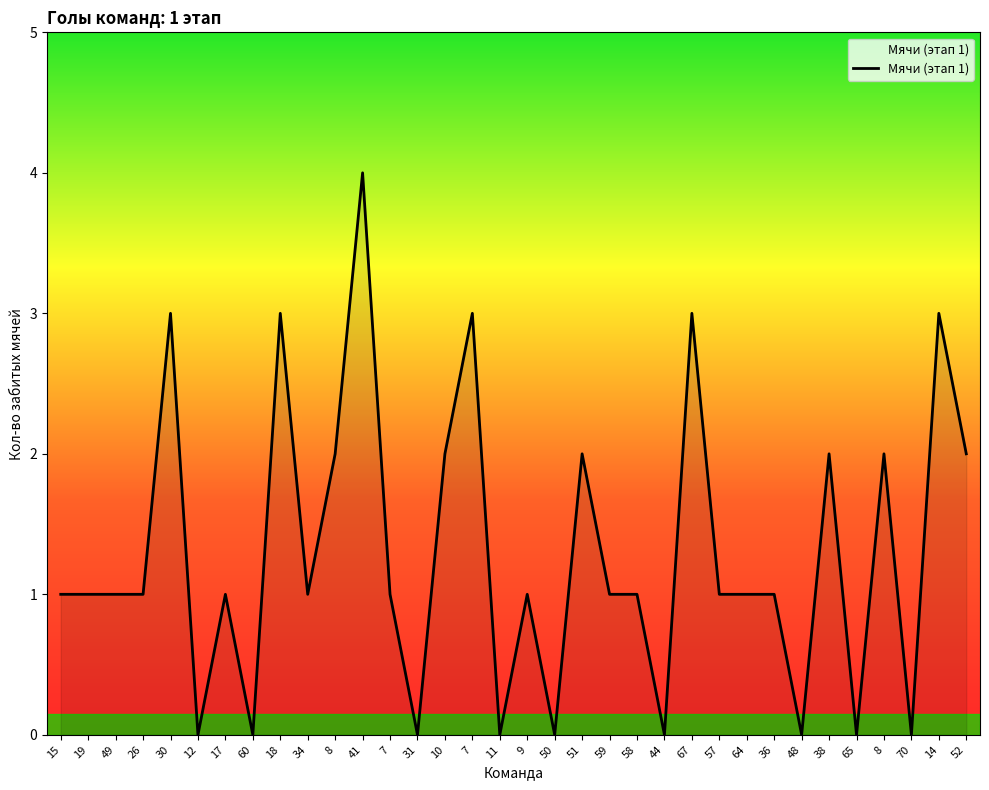

Does the chart display data point markers on the line(s)?

No